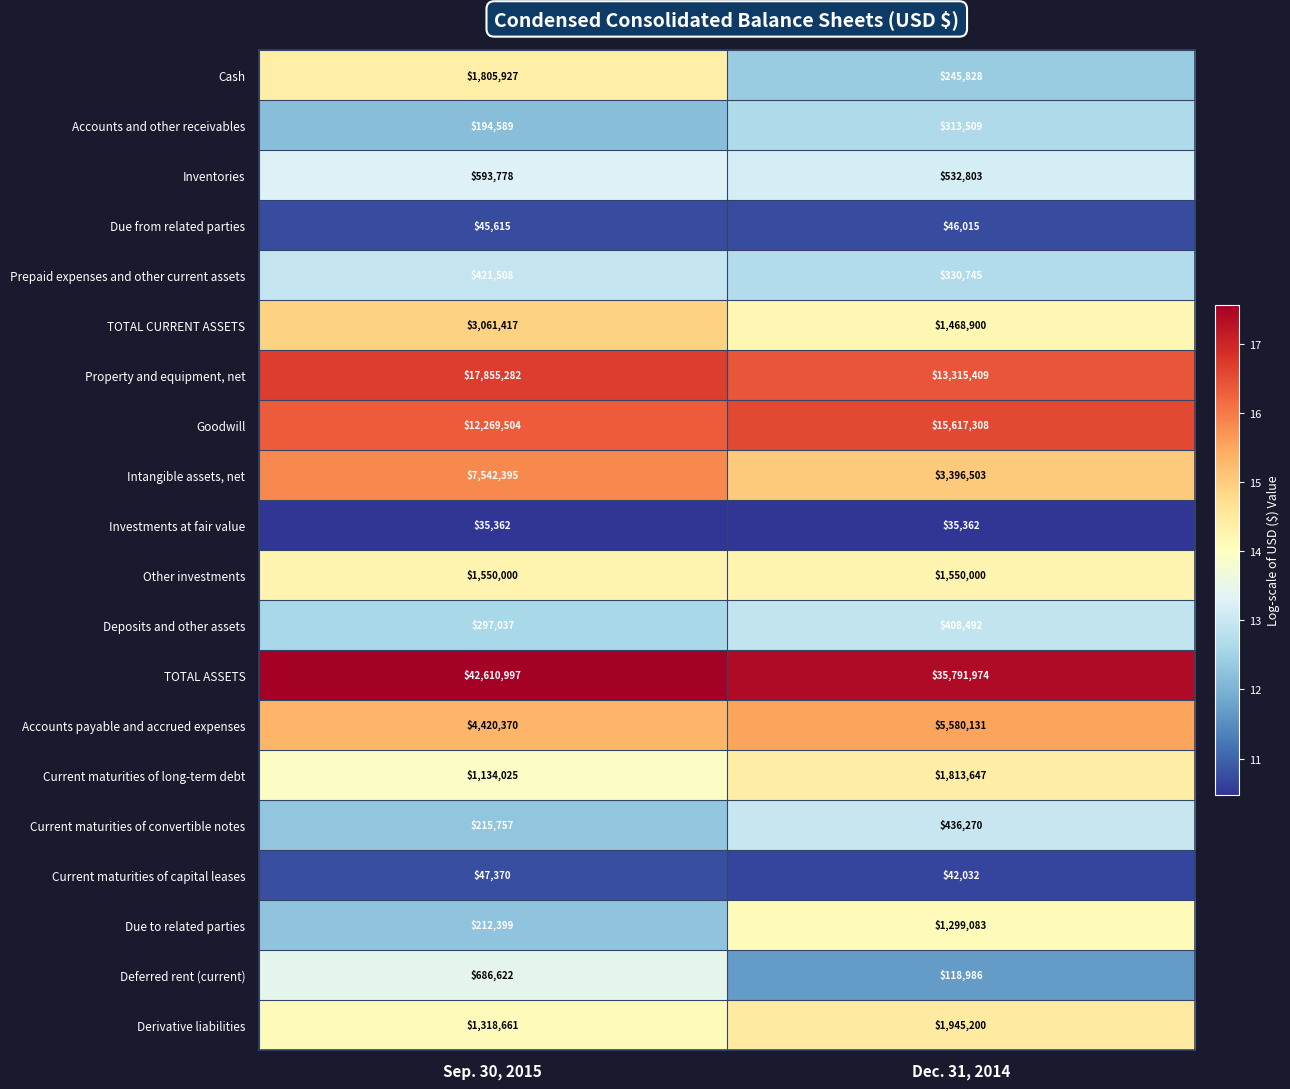

What value does the TOTAL CURRENT ASSETS series have at Dec. 31, 2014, to the nearest 10?

1468900